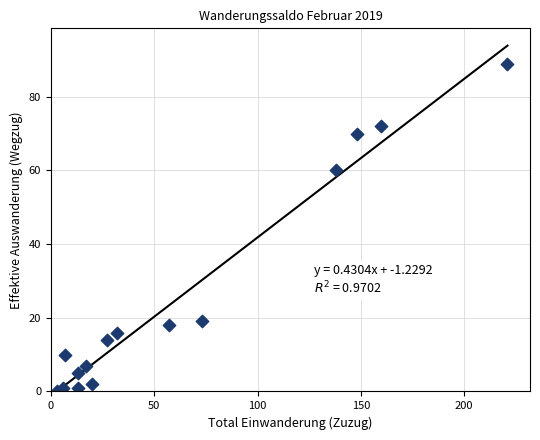

What Y value in the scatter plot is closest to 44?

60